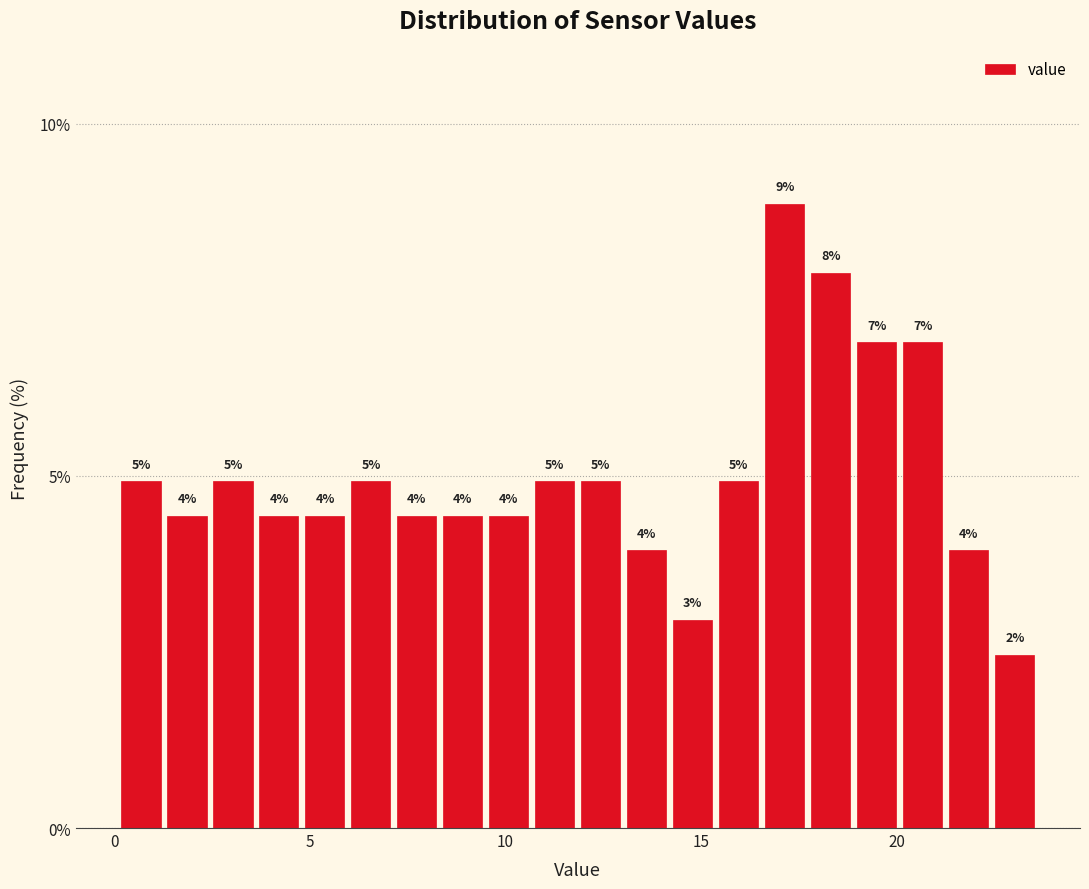

Read against the x-axis, roughly where is the centre of the tallest bar?

17.0